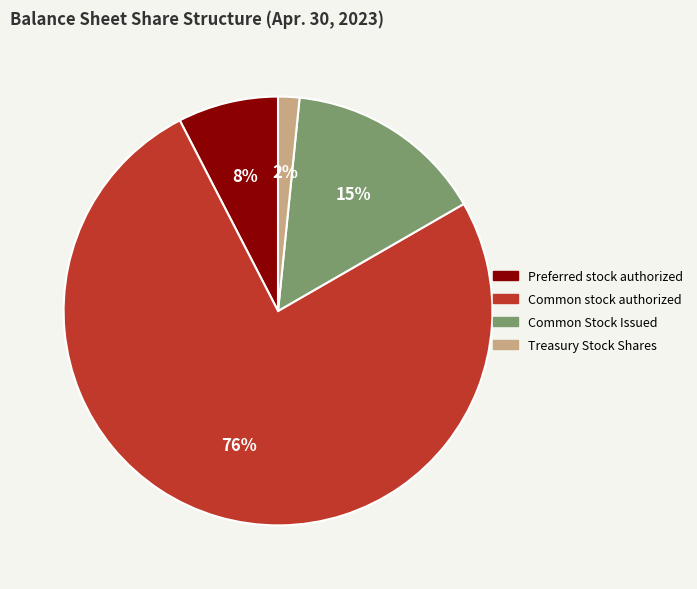

To the nearest percent, what is the average slice percentage?

25%